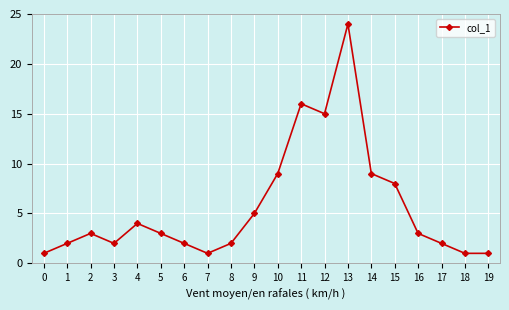

Reading left to right, list all the values displayed in this chart.

0=1	1=2	2=3	3=2	4=4	5=3	6=2	7=1	8=2	9=5	10=9	11=16	12=15	13=24	14=9	15=8	16=3	17=2	18=1	19=1